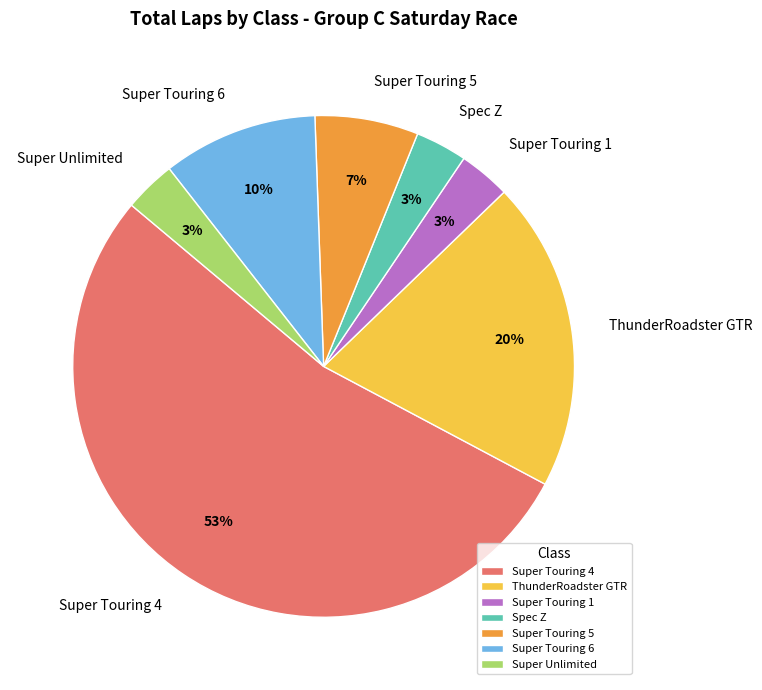

Which has a higher value, Super Touring 5 or Super Unlimited?

Super Touring 5